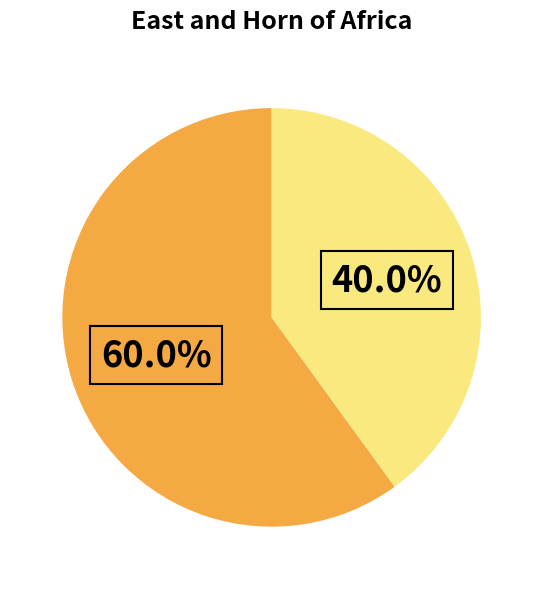

Is there any slice that represents more than half of the pie?

Yes